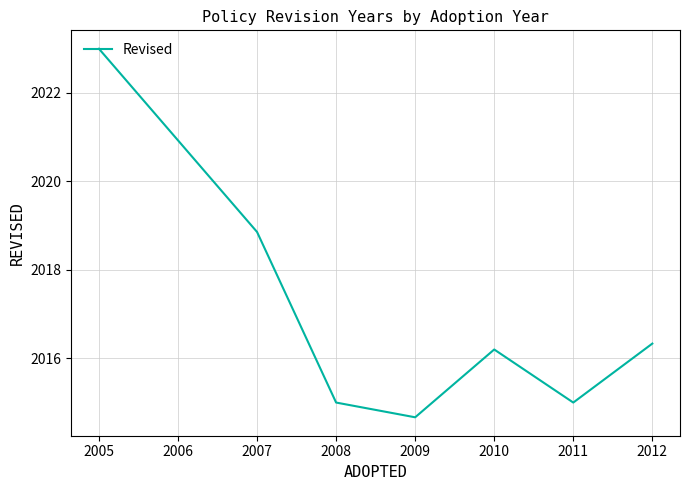

Is it true that the value at 2009 is 2014.7?

True